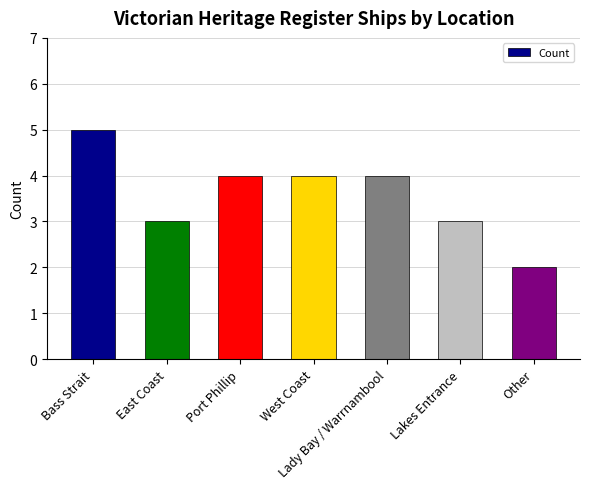

Reading left to right, list all the values displayed in this chart.

5	3	4	4	4	3	2